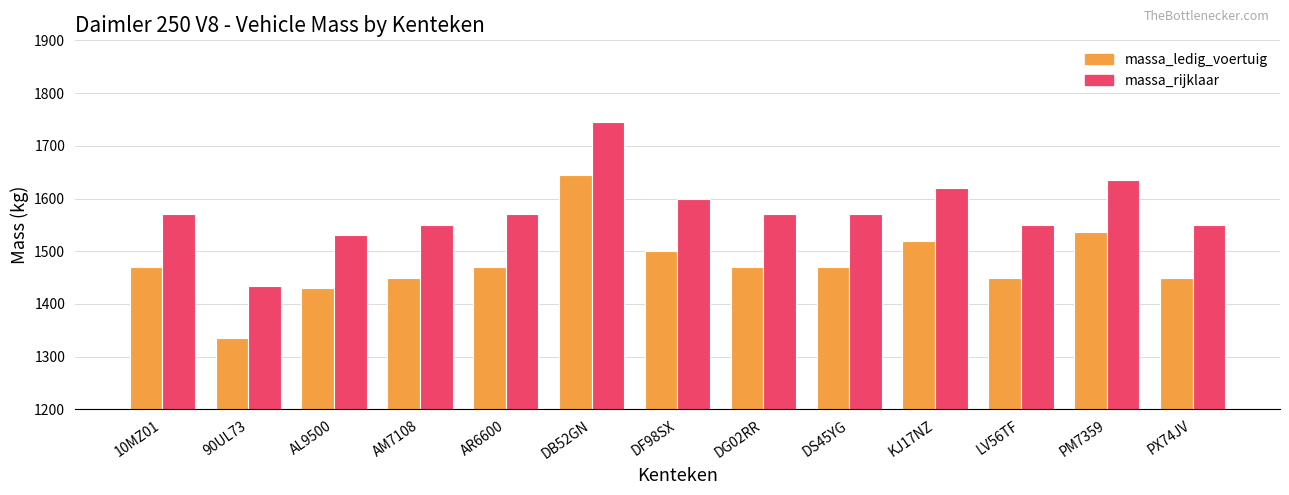

How many data points in massa_rijklaar are less than 1570?

5